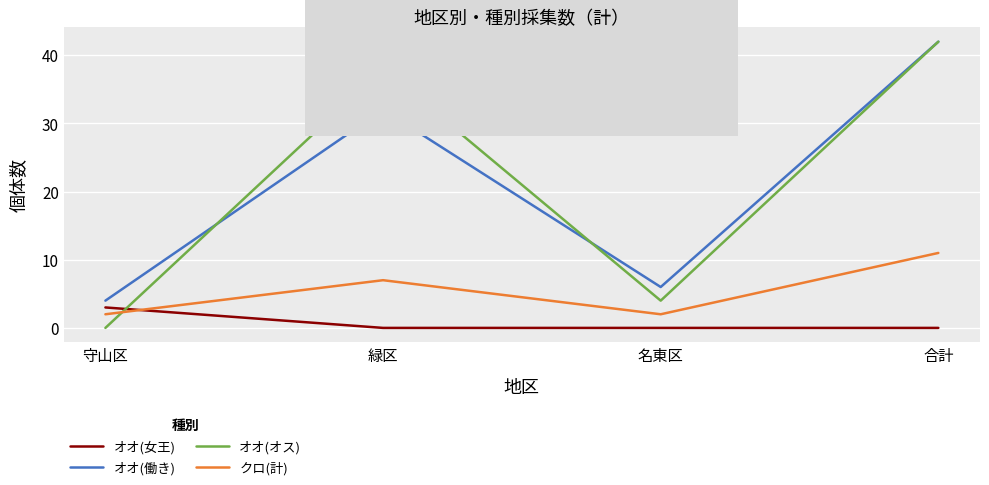

What value does the クロ(計) series have at 緑区?

7